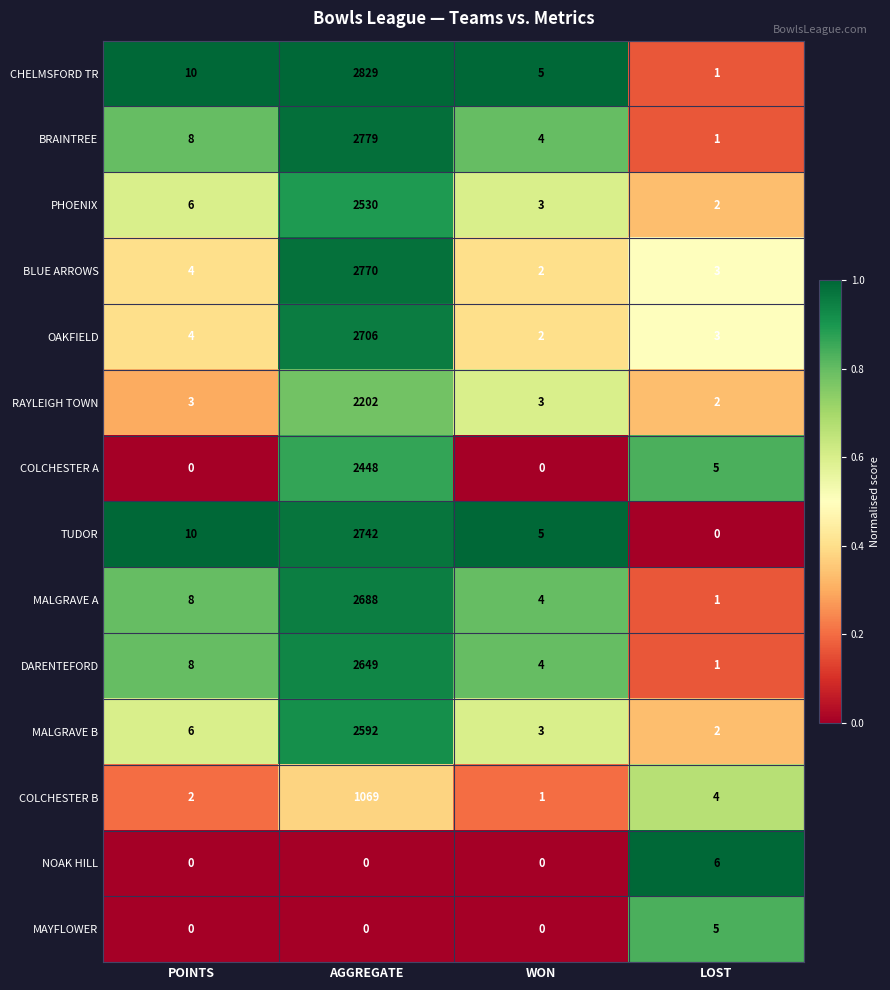

At which category does the chart reach its peak across all series?

AGGREGATE